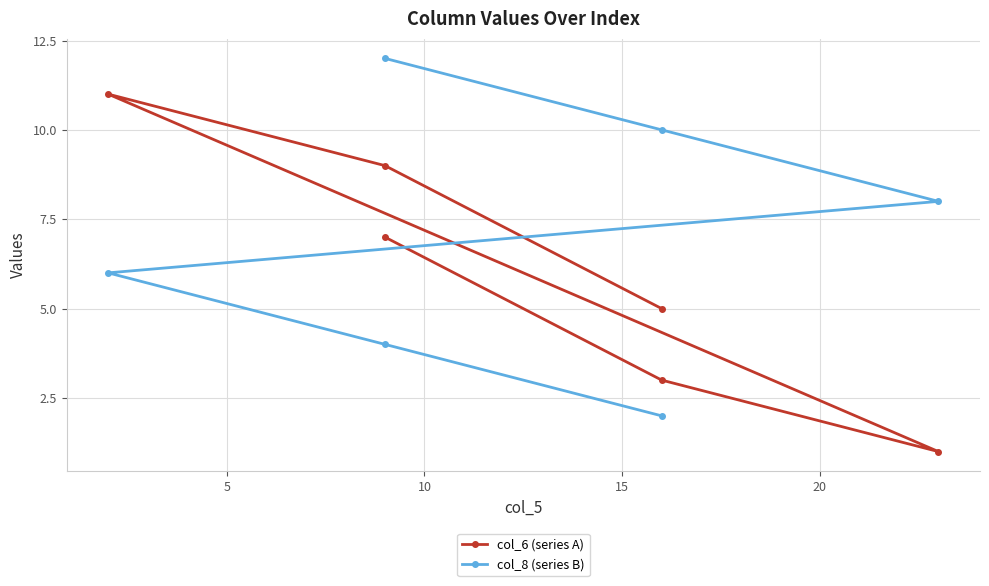

What is the highest value of the col_8 (series B) series?

12